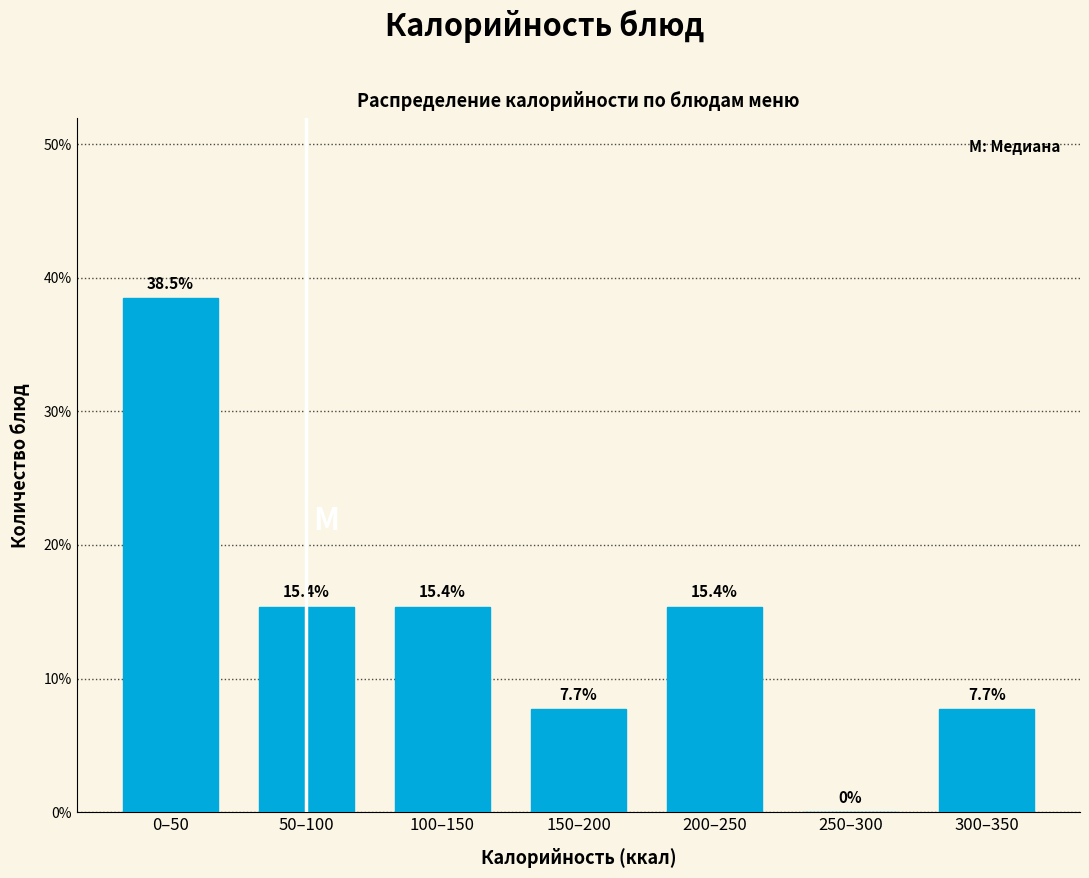

Reading left to right, what are all the values shown in this chart?

0–50=38.5	50–100=15.4	100–150=15.4	150–200=7.7	200–250=15.4	250–300=0.0	300–350=7.7